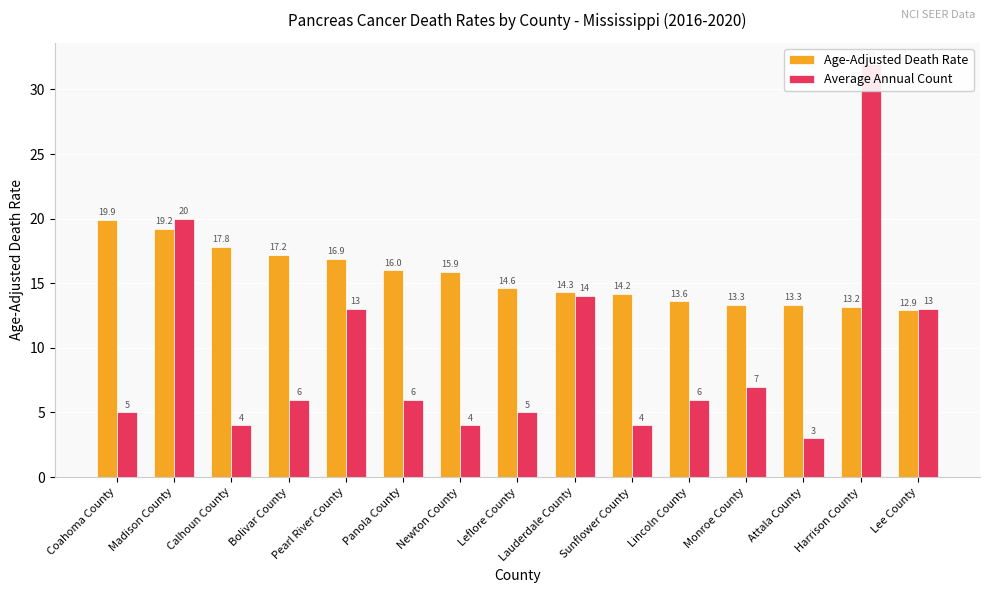

How many bars are there in total?

30